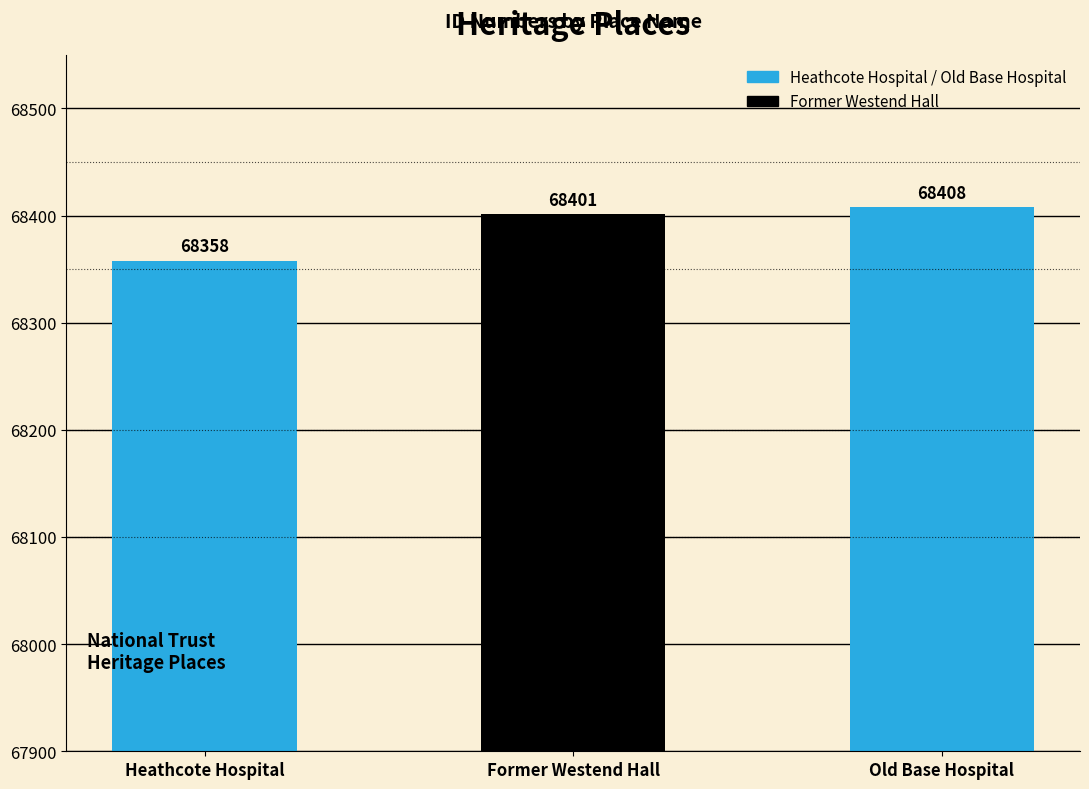

How many bars are there in total?

3